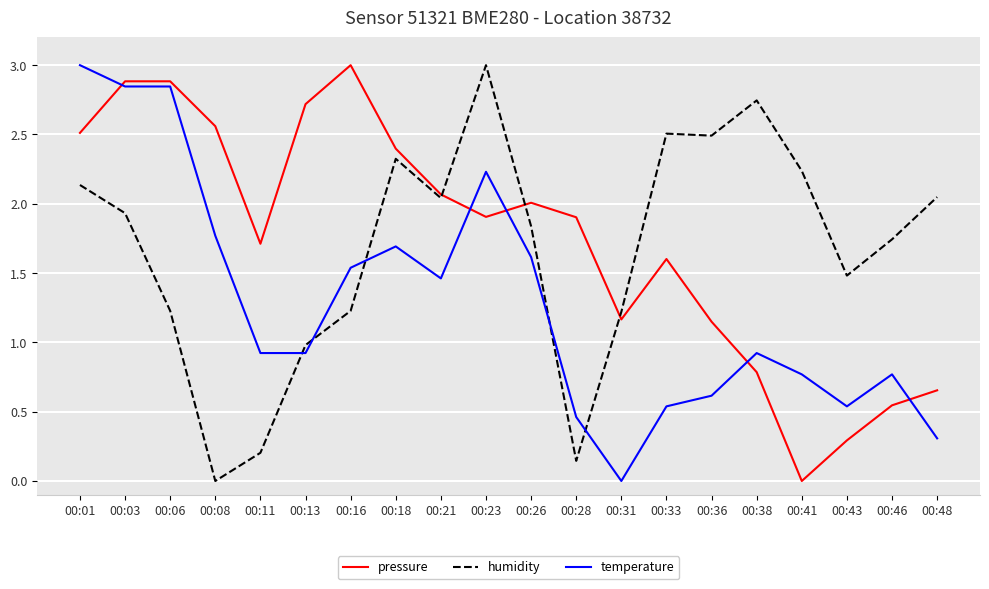

How many distinct data groups are displayed?

3